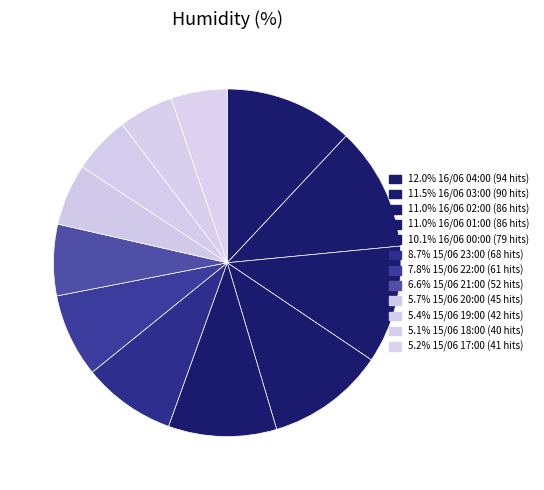

Is there any slice that represents more than half of the pie?

No